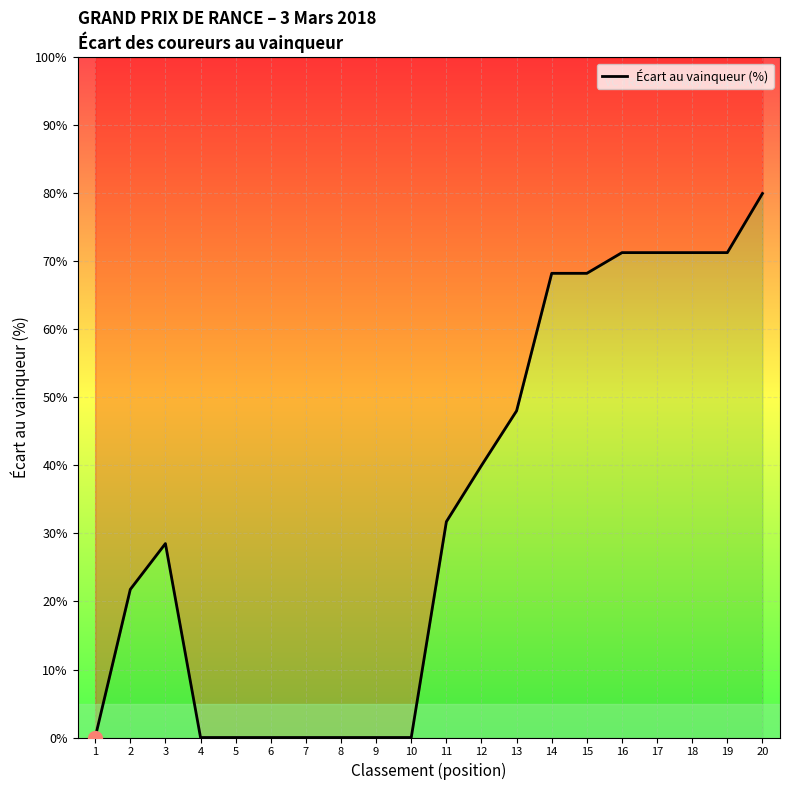

What is the difference between the values at 2 and 14?

46.5